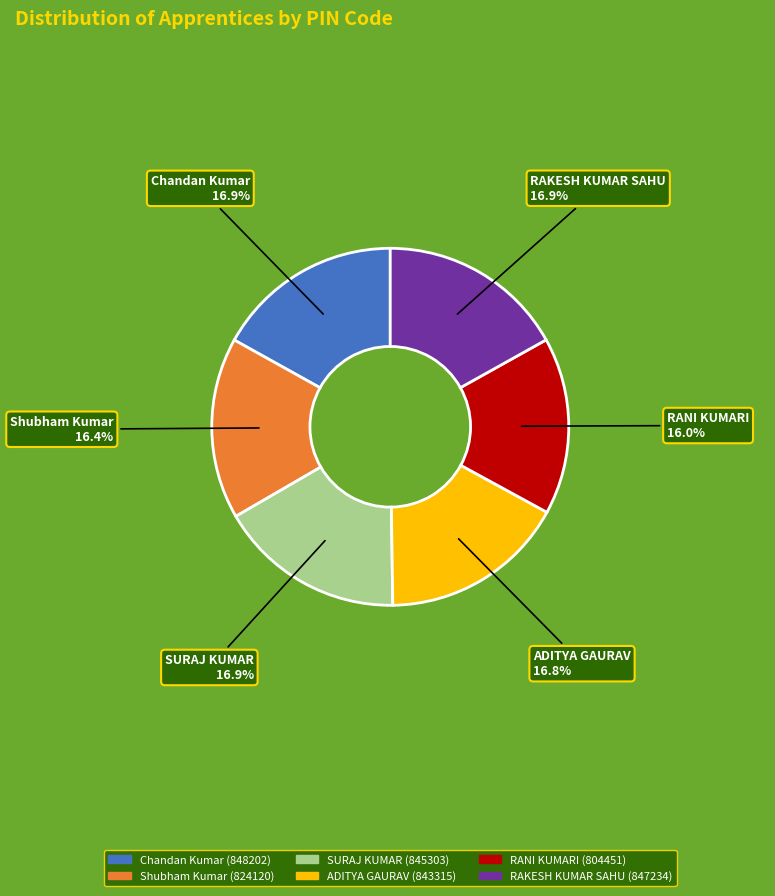

Between SURAJ KUMAR (845303) and RANI KUMARI (804451), which is larger?

SURAJ KUMAR (845303)